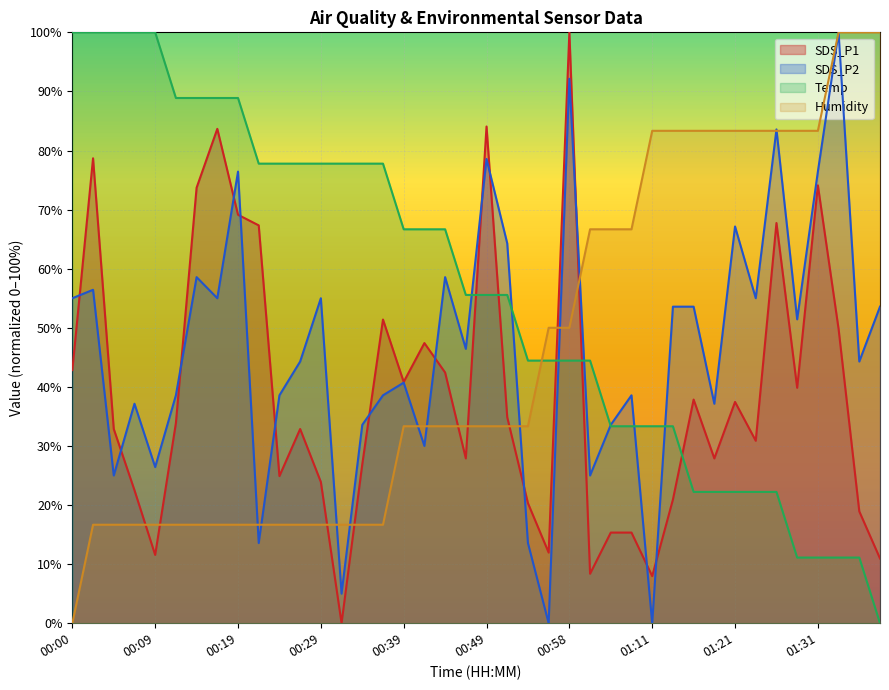

How many lines are shown in the chart?

4